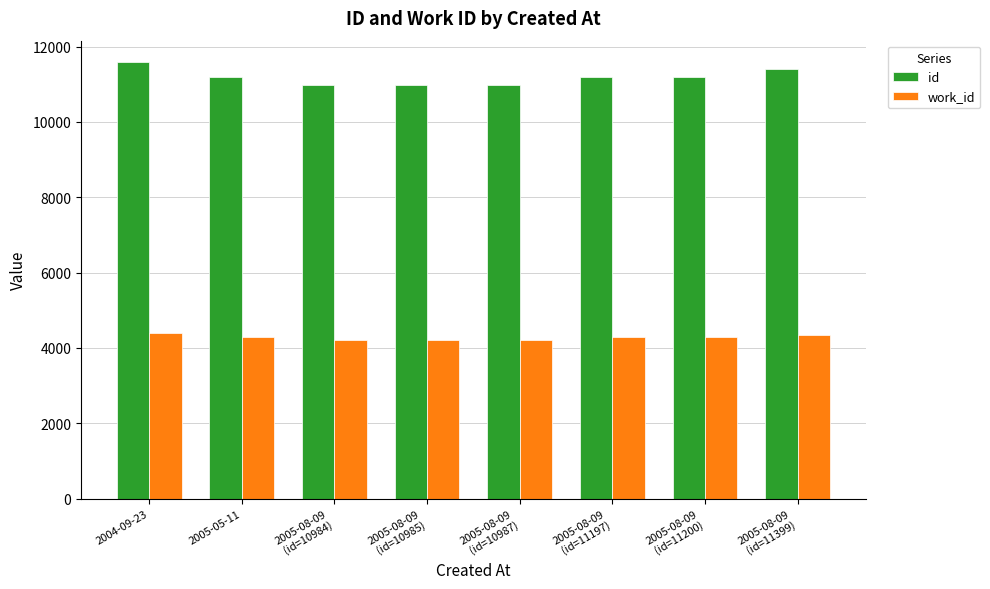

What position from the left is 2005-08-09
(id=10984)?

3